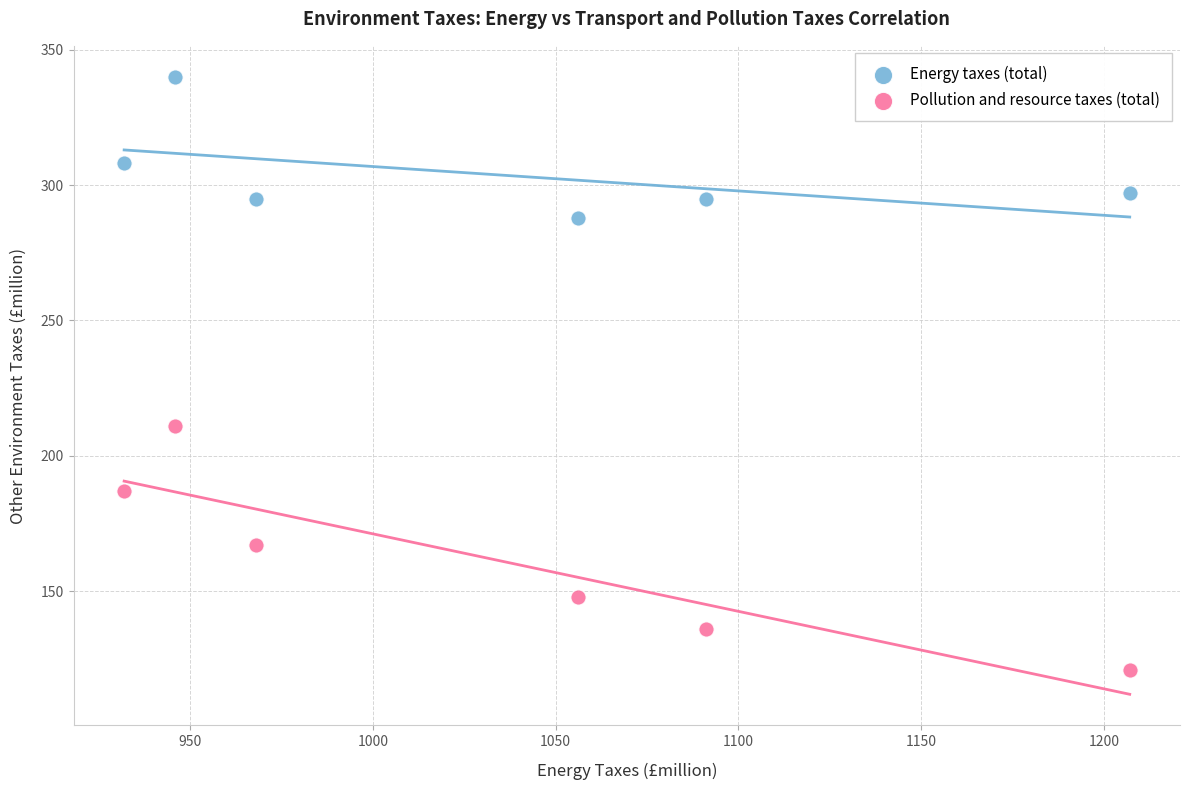

What are all the series names shown in the legend?

Energy taxes (total), Pollution and resource taxes (total)